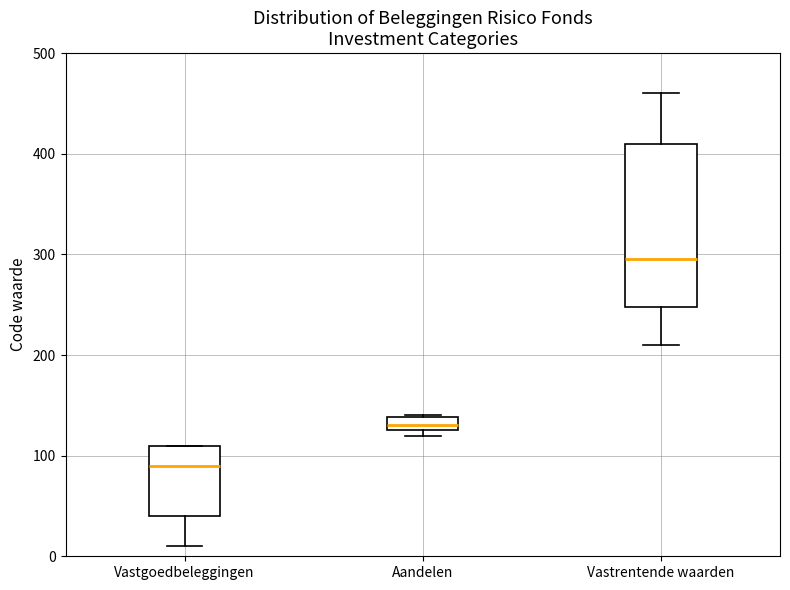

Where is the upper edge of the box for Vastrentende waarden on the y-axis? The values are not printed on the chart, so give them approximately, as read against the axis.

410